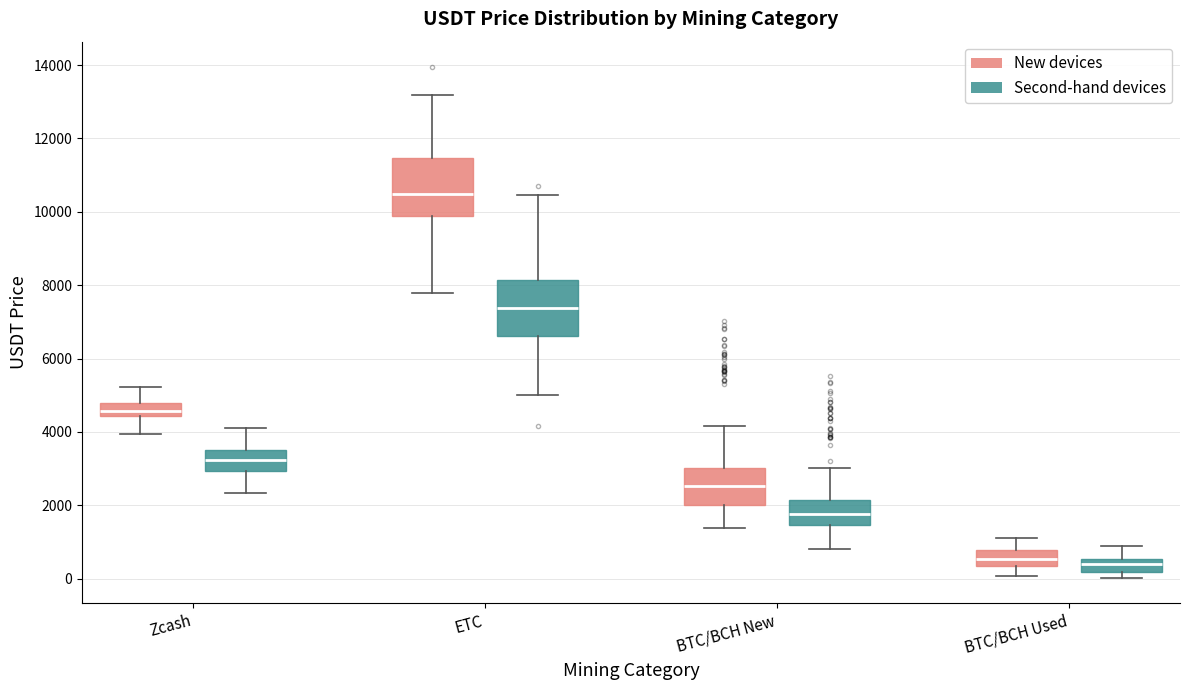

Where is the lower edge of the box for BTC/BCH Used (New devices) on the y-axis? The values are not printed on the chart, so give them approximately, as read against the axis.

400